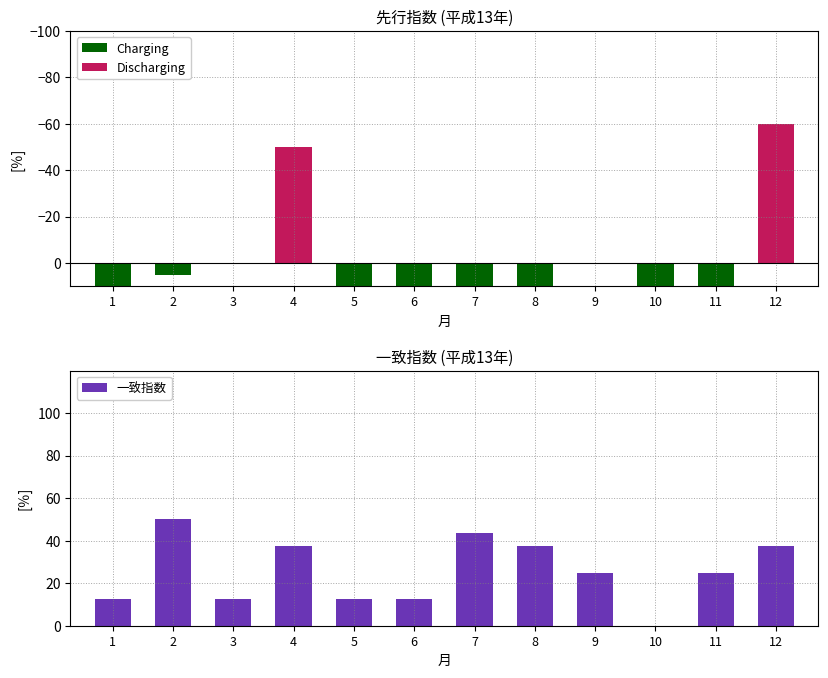

Between 11 and 7, which is larger?

7